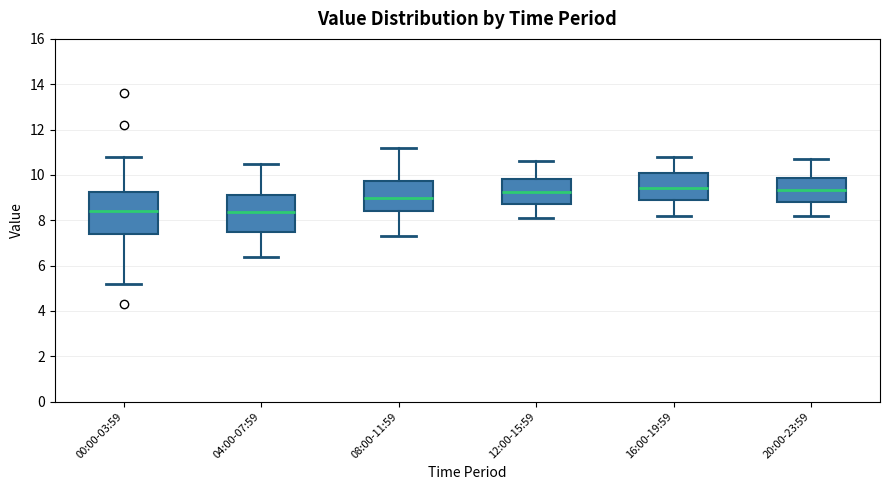

Where does the median line of the box for 04:00-07:59 sit on the y-axis? The values are not printed on the chart, so give them approximately, as read against the axis.

8.4